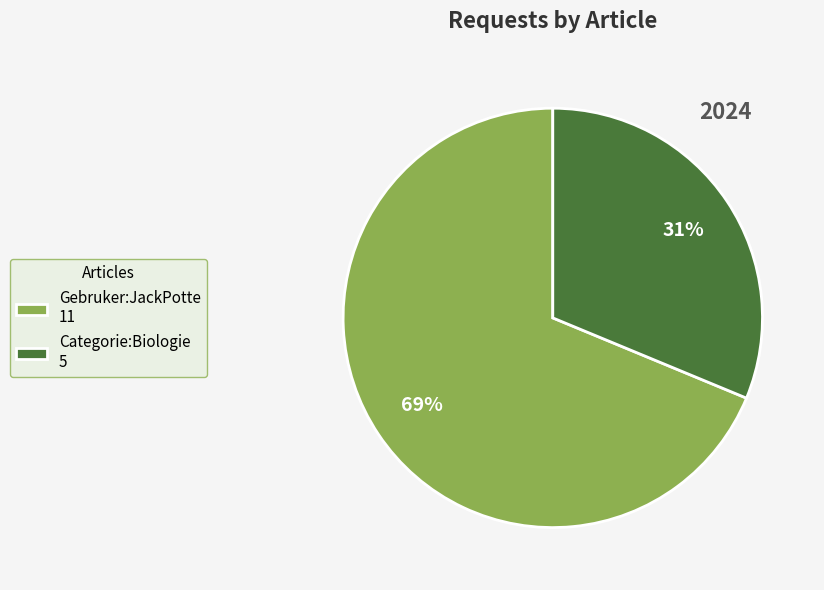

Combined, do Gebruker:JackPotte and Categorie:Biologie account for over 50%?

Yes